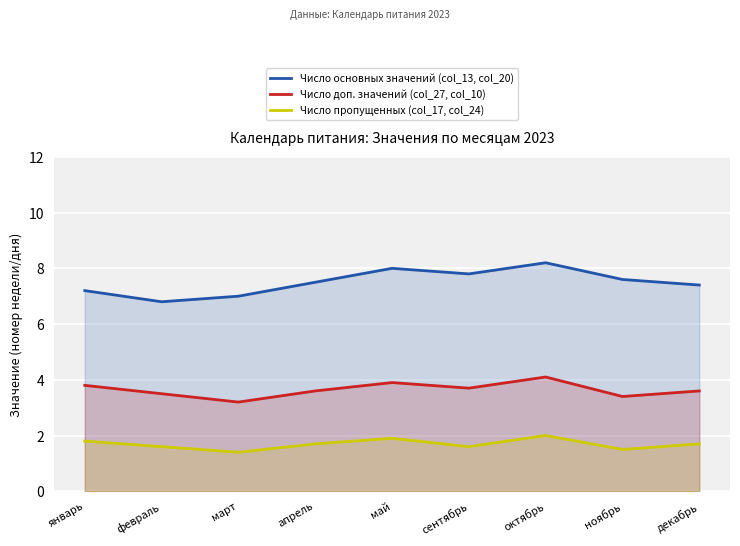

The value of Число доп. значений (col_27, col_10) at апрель is 3.6. True or false?

True